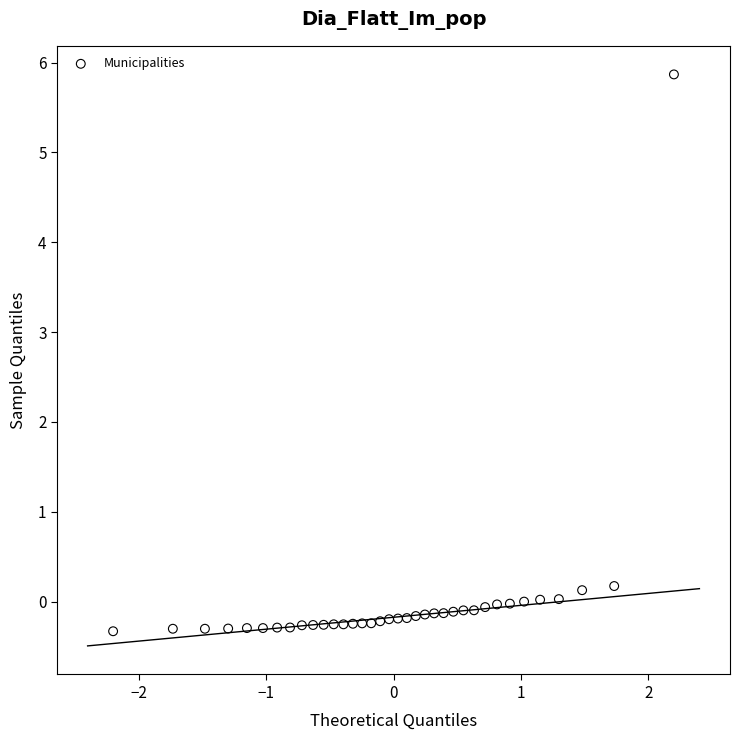

What is the range of Y values (max minus min)?

6.2